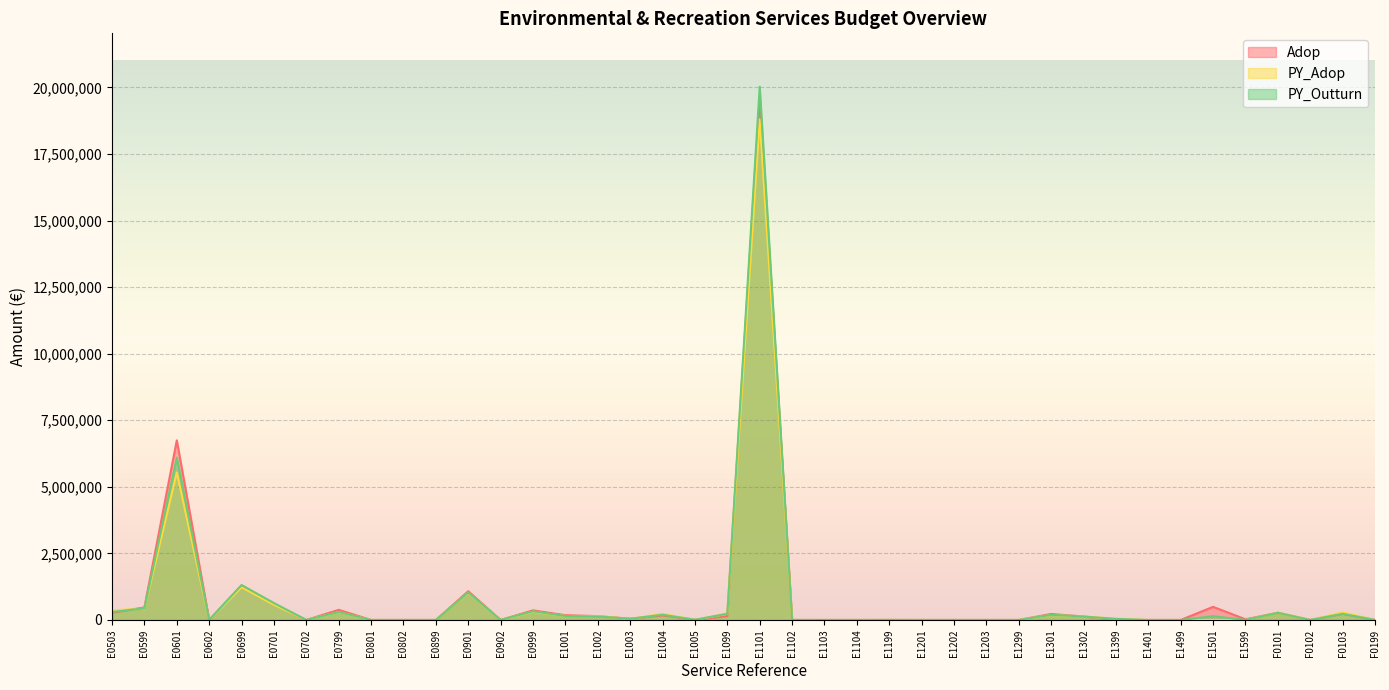

How many positive values does the Adop series have?

24